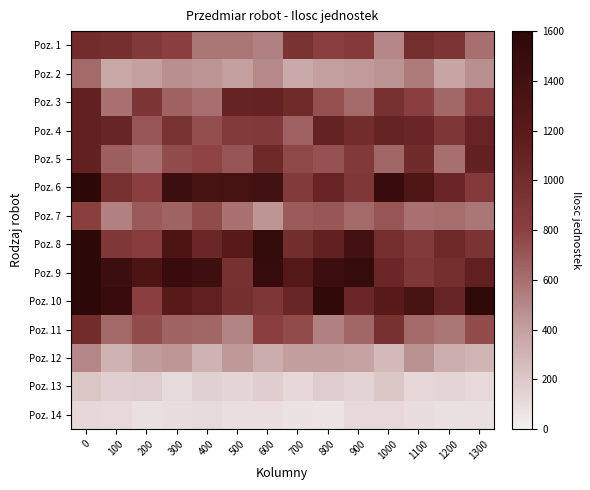

How many categories are shown in the chart?

14